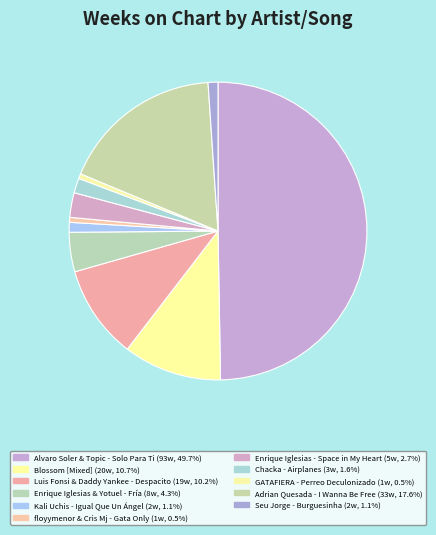

How many slices are in this pie chart?

11